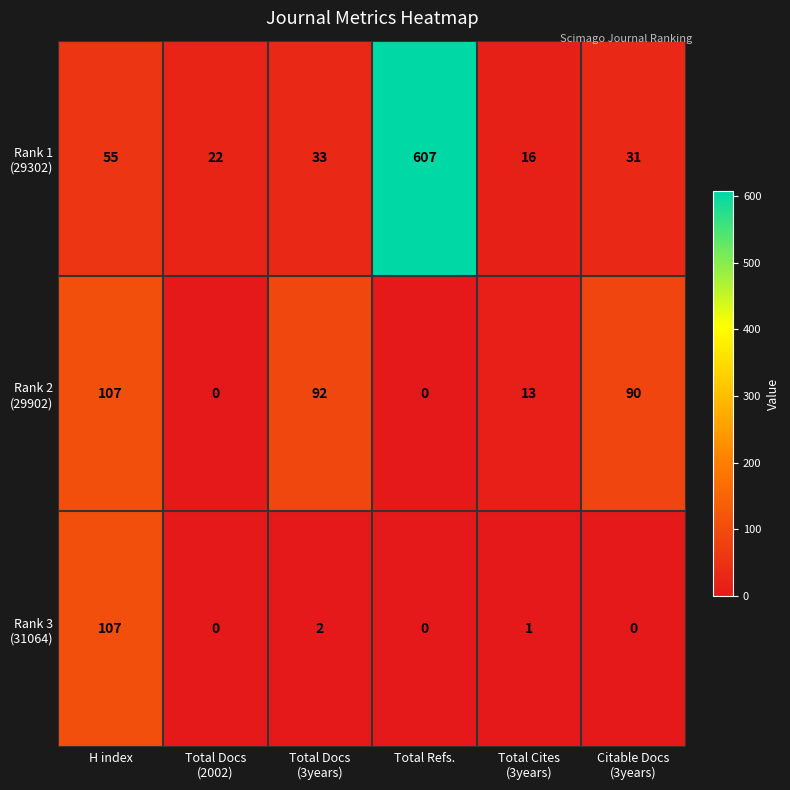

How many distinct data groups are displayed?

3